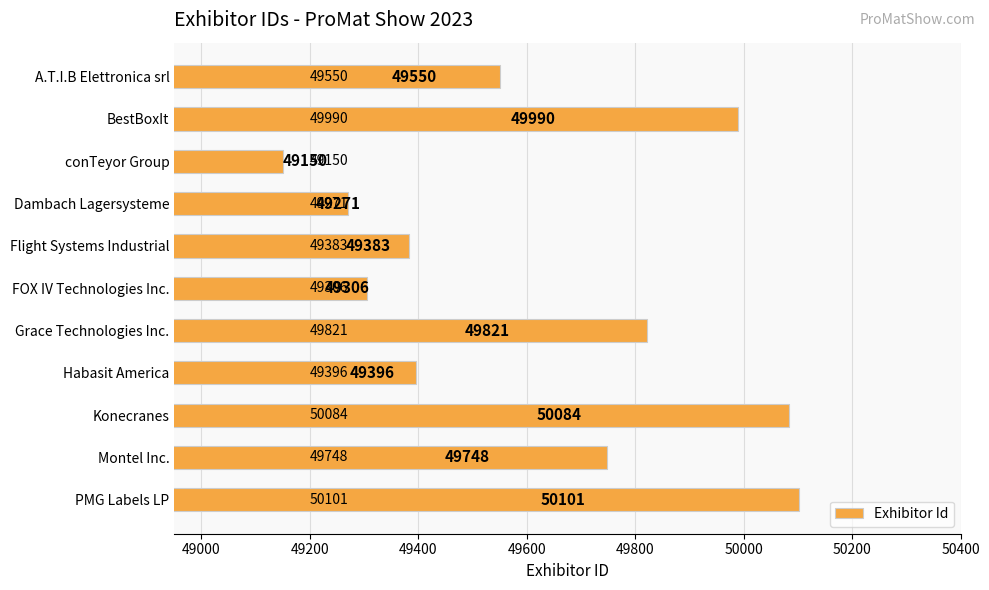

What is the average value?

49618